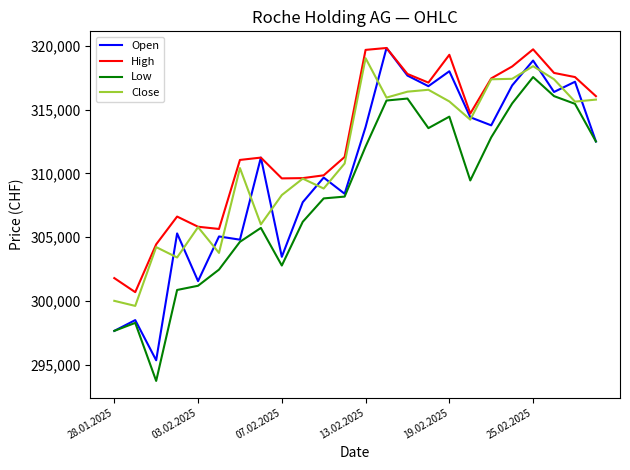

Which series has the largest total across all categories?

High